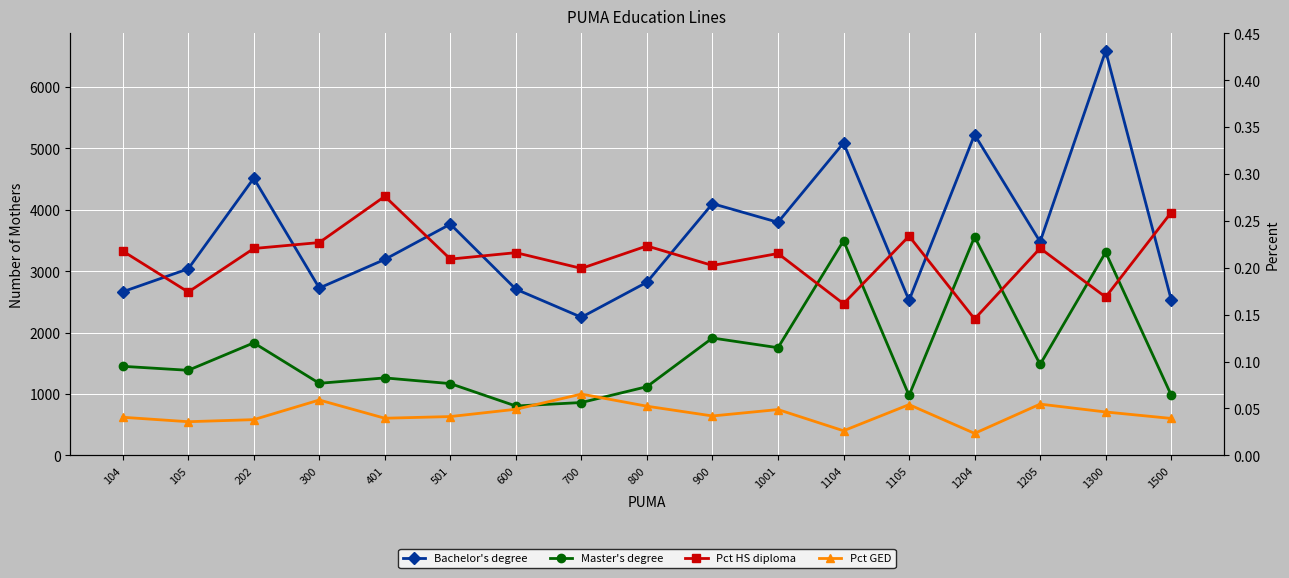

True or false: Bachelor's degree has more than 0 points higher than both neighbors.

True